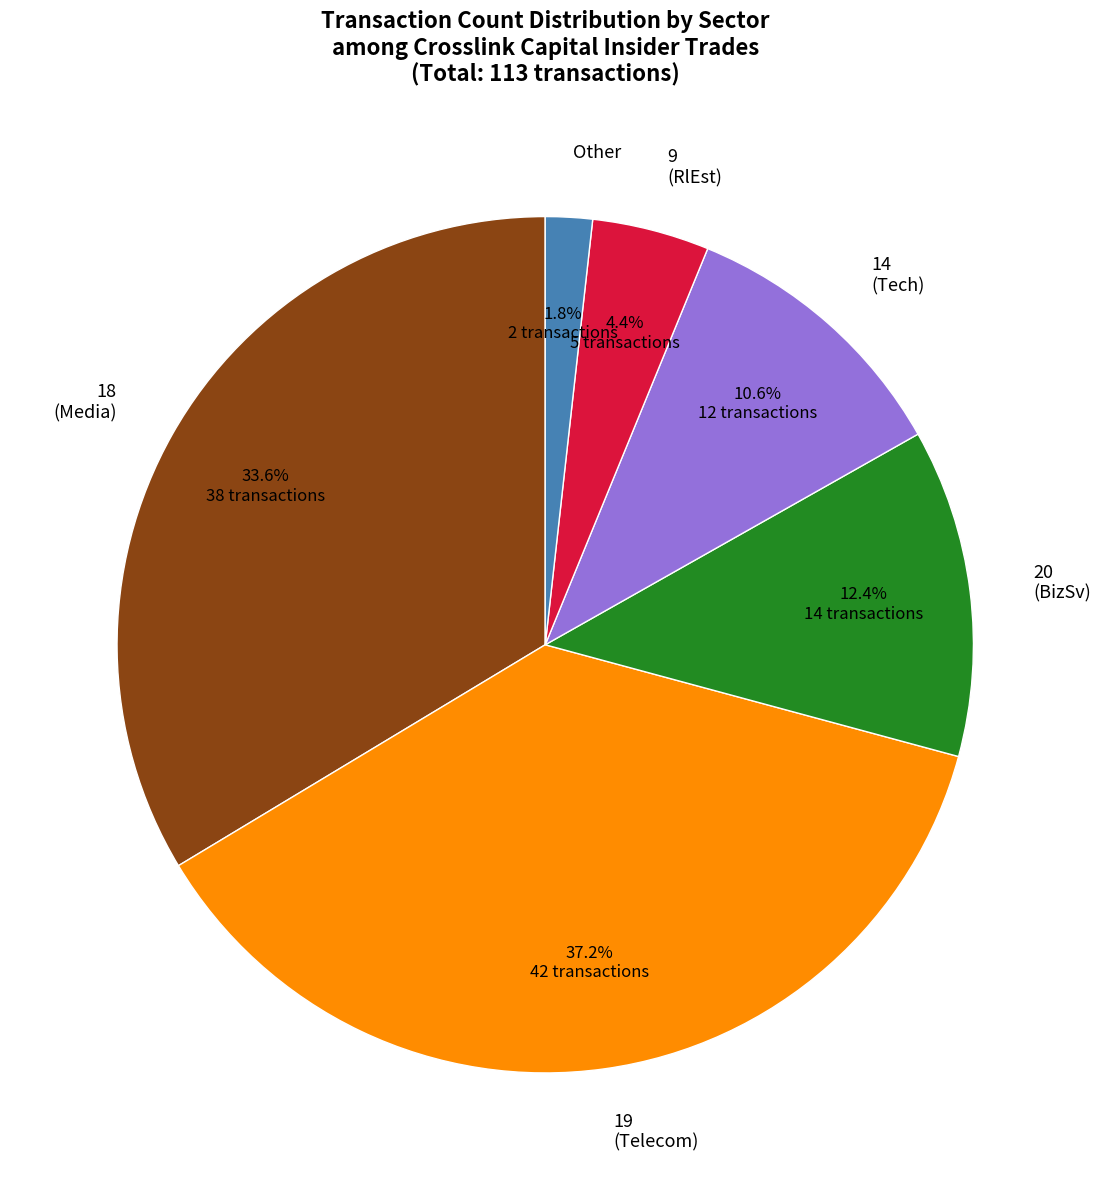

Which category has the biggest portion of the pie?

19 (Telecom)